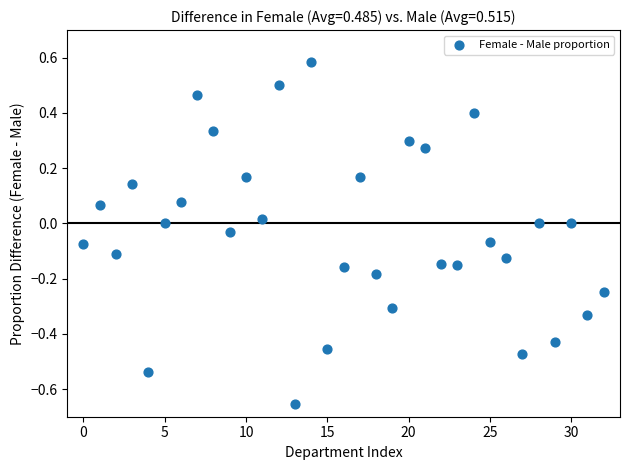

What is the range of Y values (max minus min)?

1.2